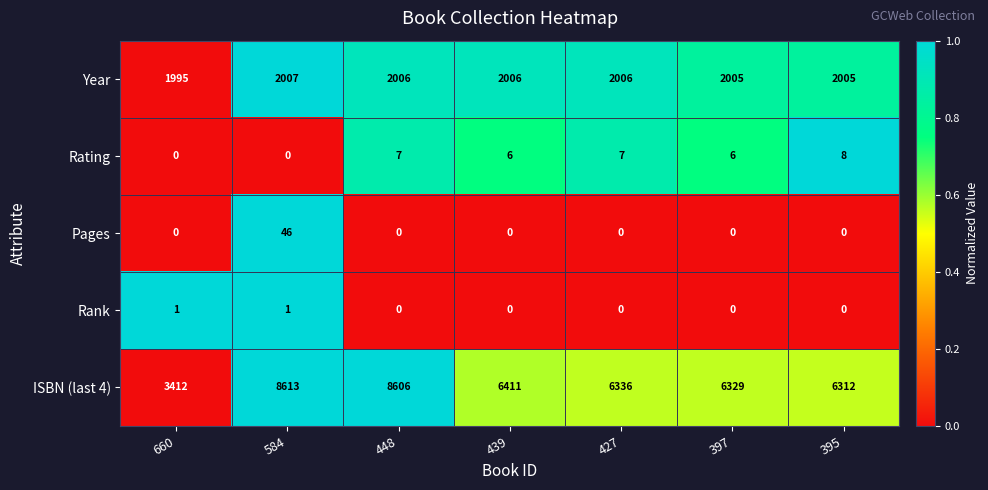

At which category is the sum across all series the highest?

584